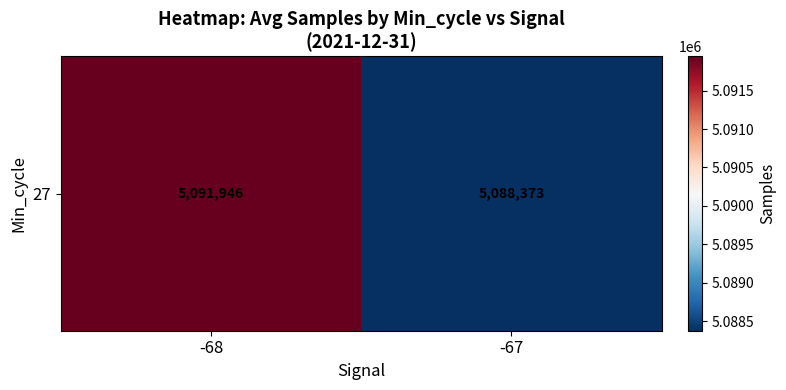

Rank the categories by value from lowest to highest.

-67, -68